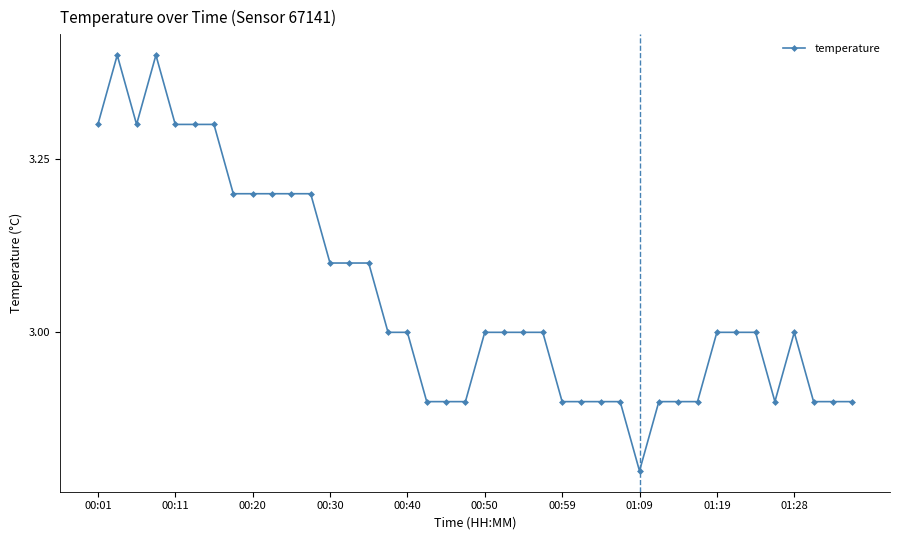

What is the smallest value displayed?

2.8